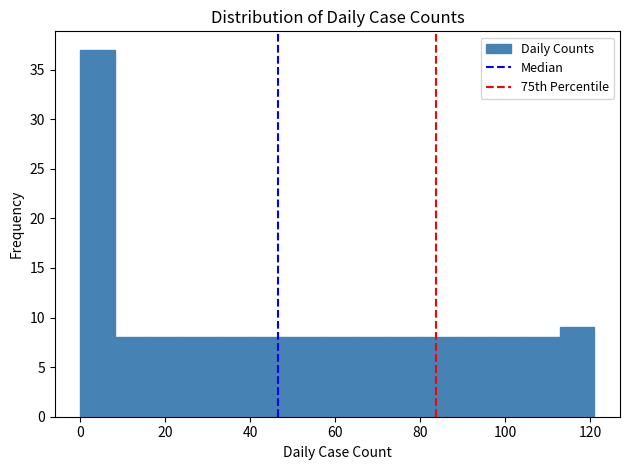

Reading left to right, transcribe this chart: for each bar, give the range it covers on the x-axis and its height. Neither the bar edges nor the heights are printed on the chart, so give them approximately, as read against the axes.

0 to 8: 37
8 to 16: 8
16 to 24: 8
24 to 32: 8
32 to 40: 8
40 to 48: 8
48 to 56: 8
56 to 64: 8
64 to 72: 8
72 to 80: 8
80 to 88: 8
88 to 96: 8
96 to 104: 8
104 to 112: 8
112 to 122: 9